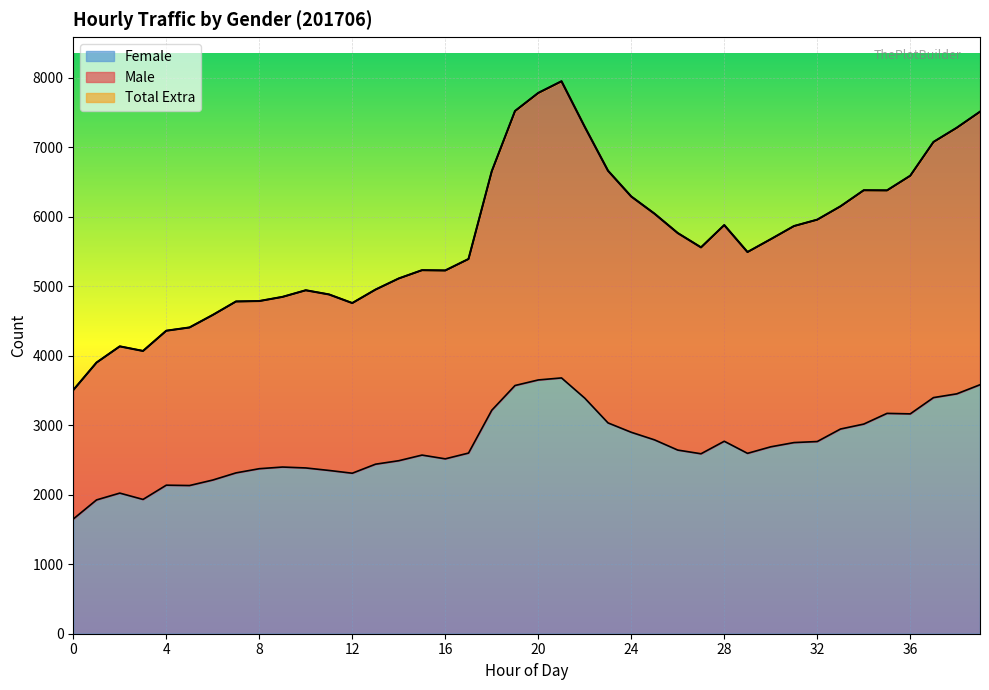

How many values in the Female series exceed 2642?

19